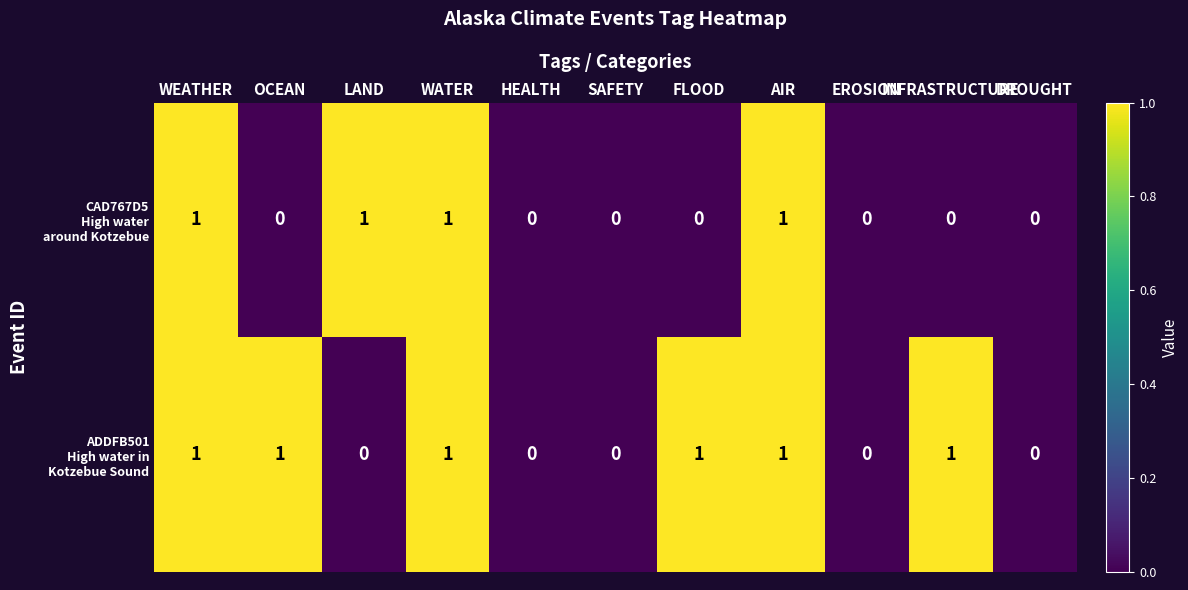

Count the number of categories in the chart.

11